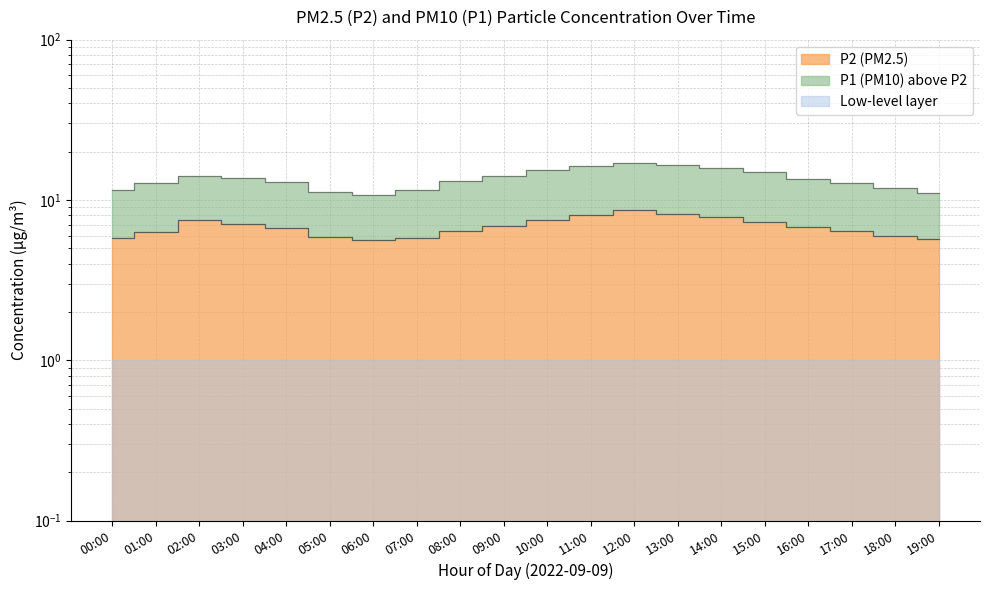

Which series has the largest total across all categories?

P1